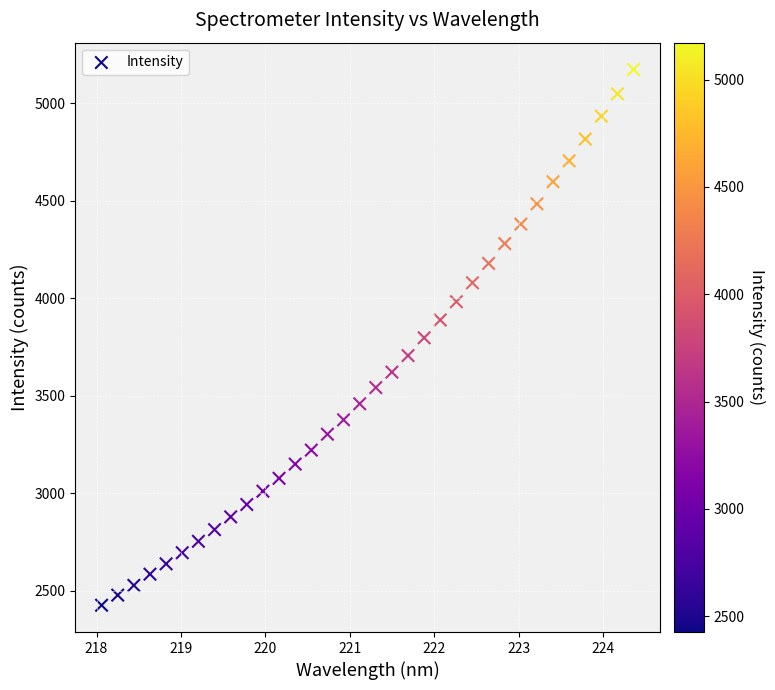

What is the range of X values (max minus min)?

6.3